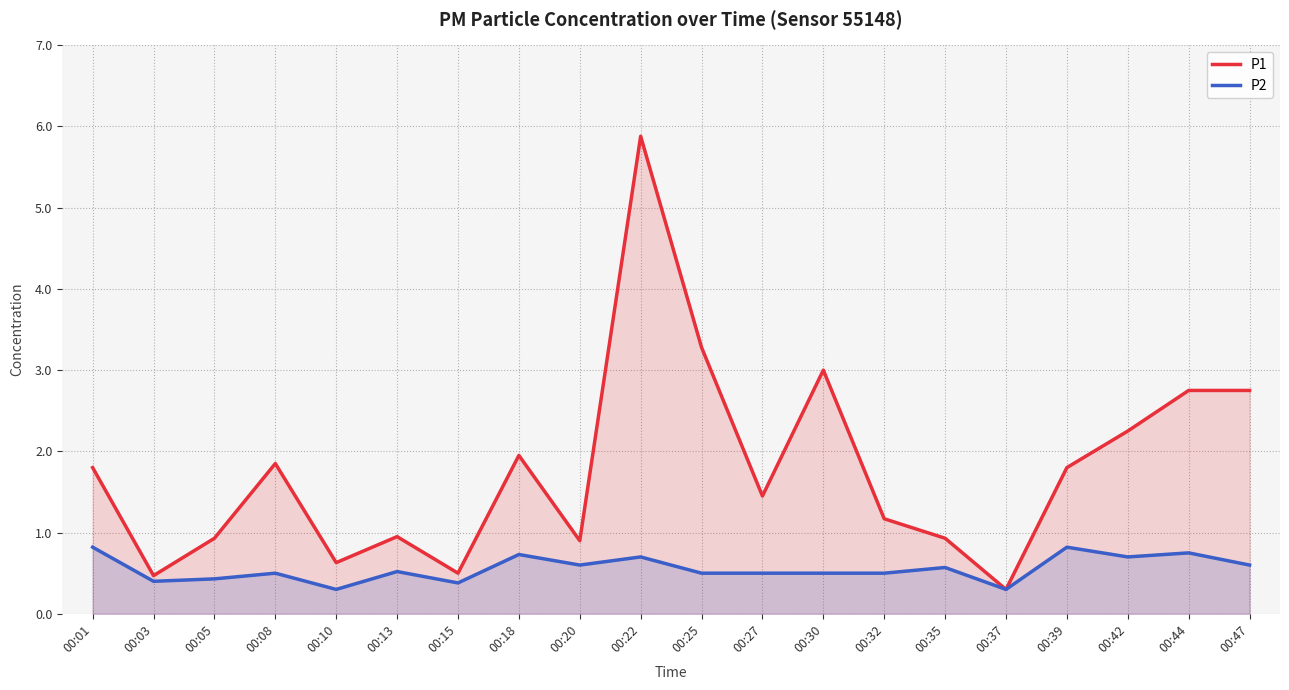

How many distinct data groups are displayed?

2